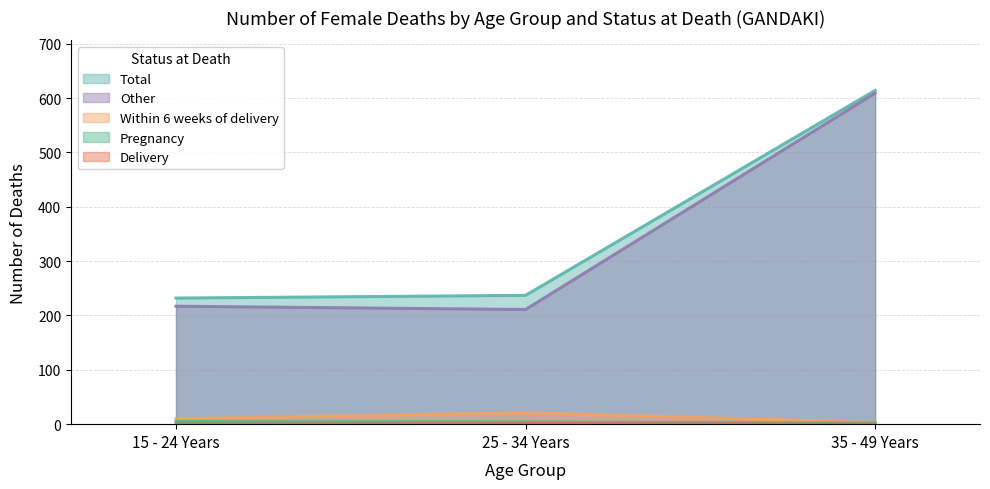

What are all the series names shown in the legend?

Total, Other, Within 6 weeks of delivery, Delivery, Pregnancy